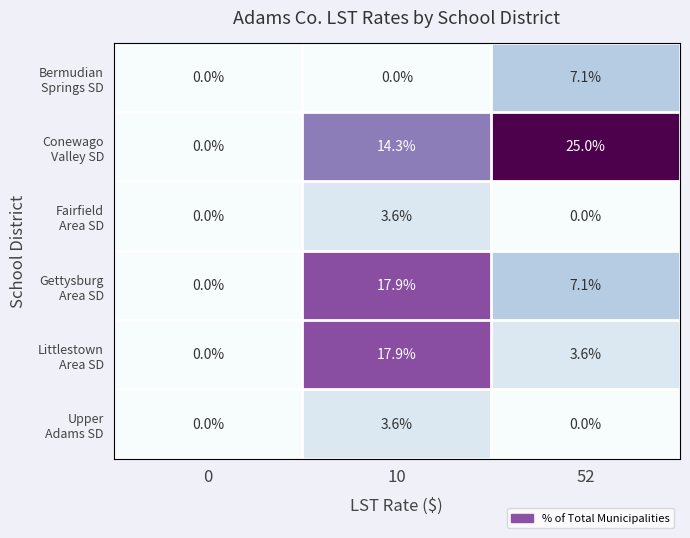

Count the number of categories in the chart.

3